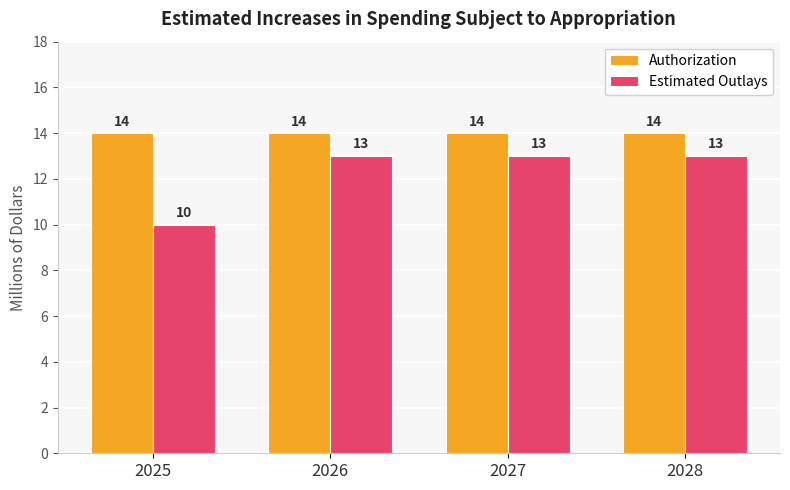

Count the Estimated Outlays values in the range 13 to 14.

3